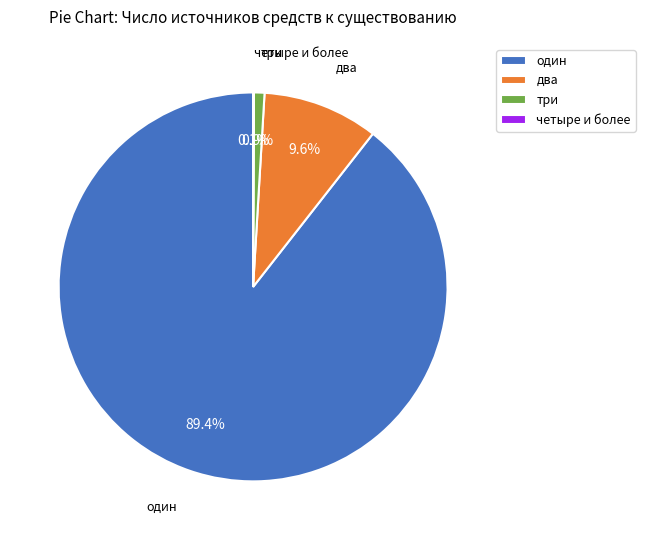

Combined, do один and три account for over 50%?

Yes